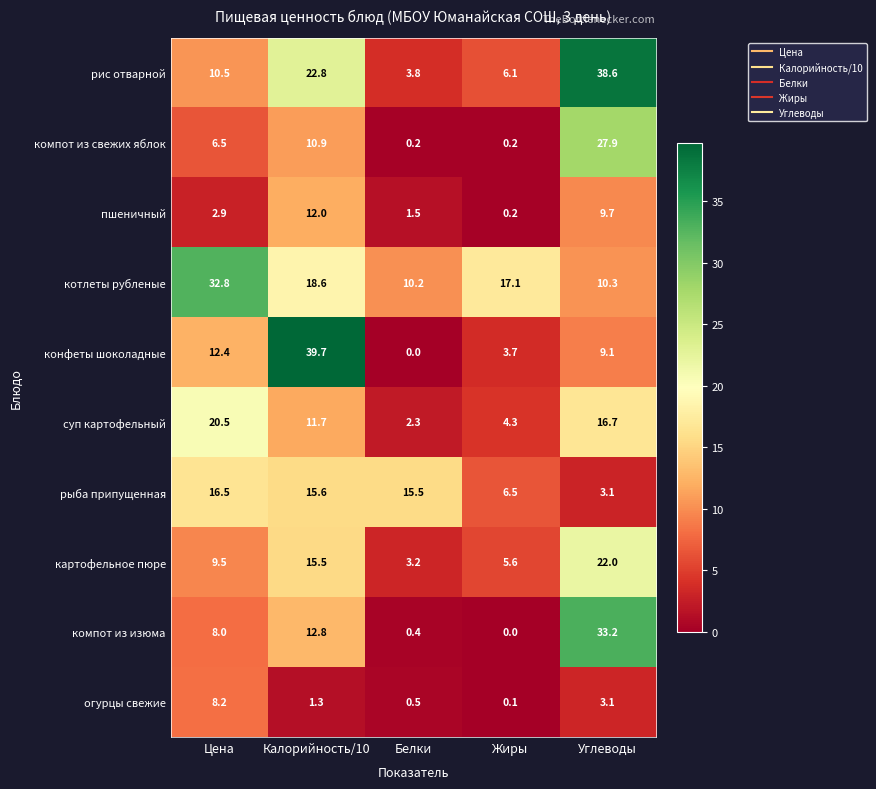

Which series has the largest range (max minus min)?

конфеты шоколадные